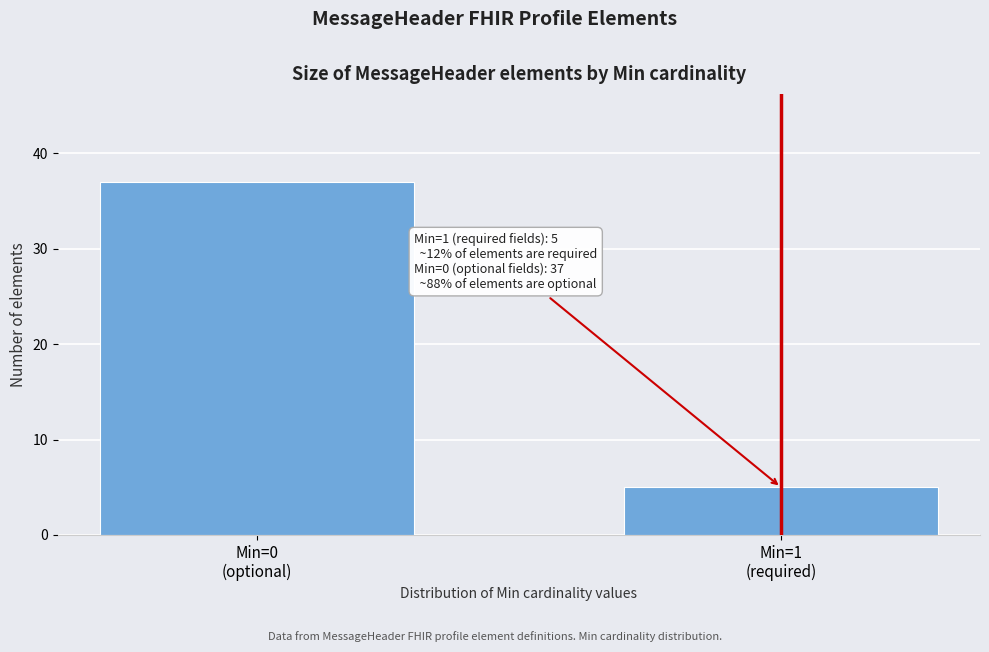

Reading left to right, list all the values displayed in this chart.

37	5